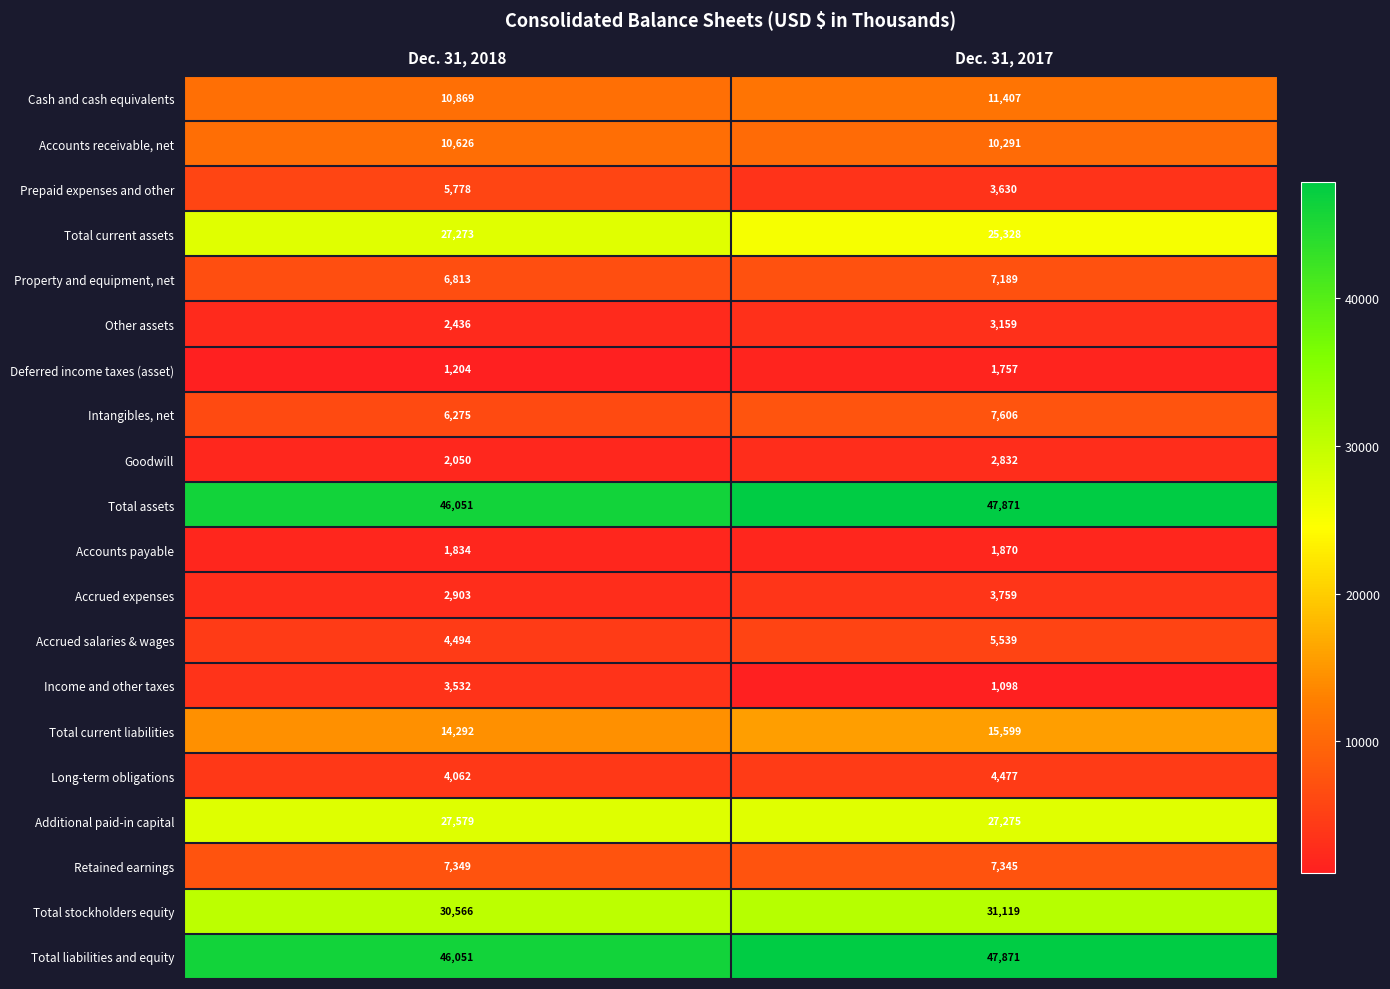

What is the greatest value displayed?

47871